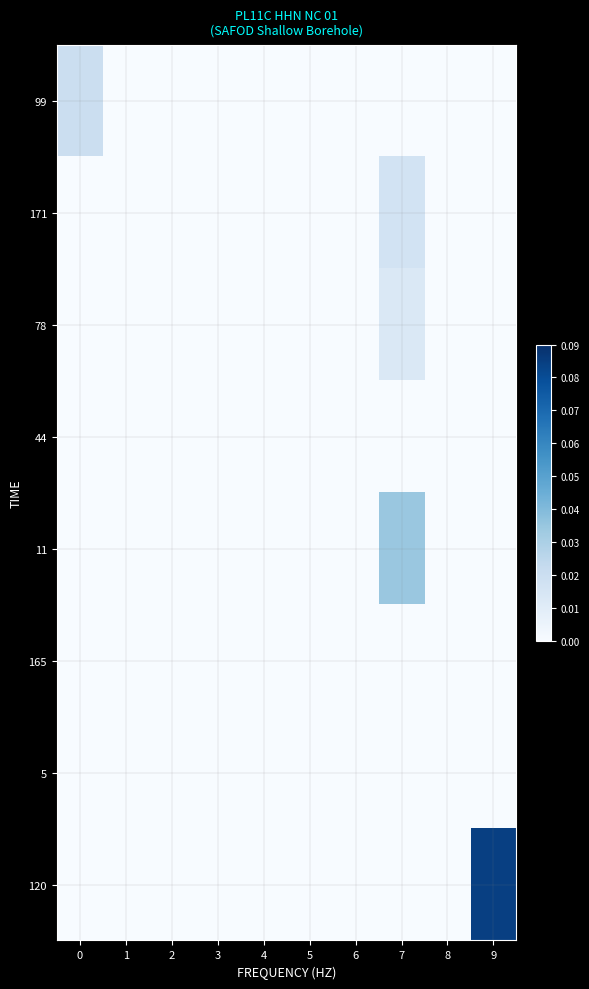

Which has a higher value, 5 or 7?

5